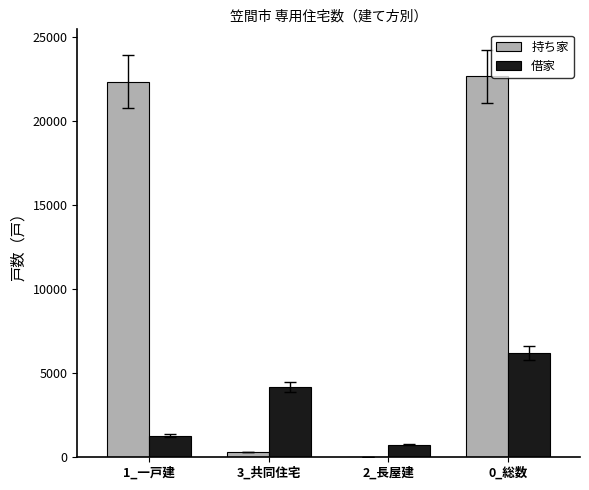

Reading right to left, what are all the values shown in this chart?

持ち家: 22640	20	290	22320
借家: 6180	740	4180	1270